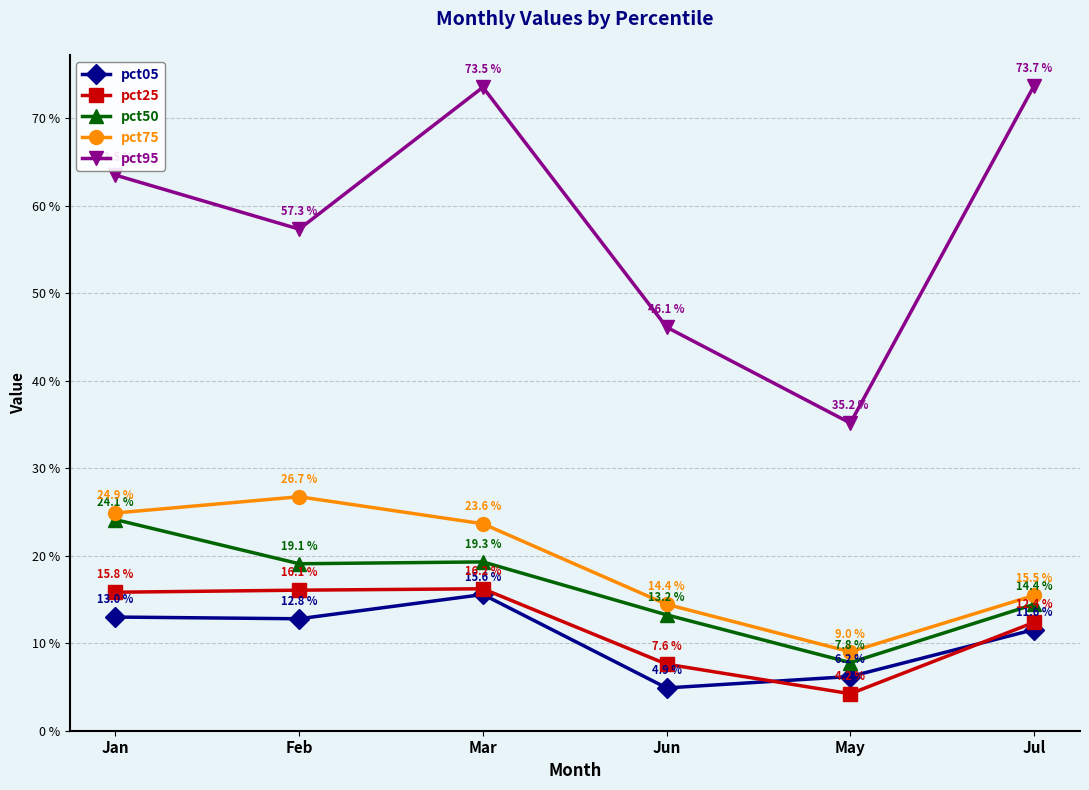

Which series changed the most between Jun and May?

pct95